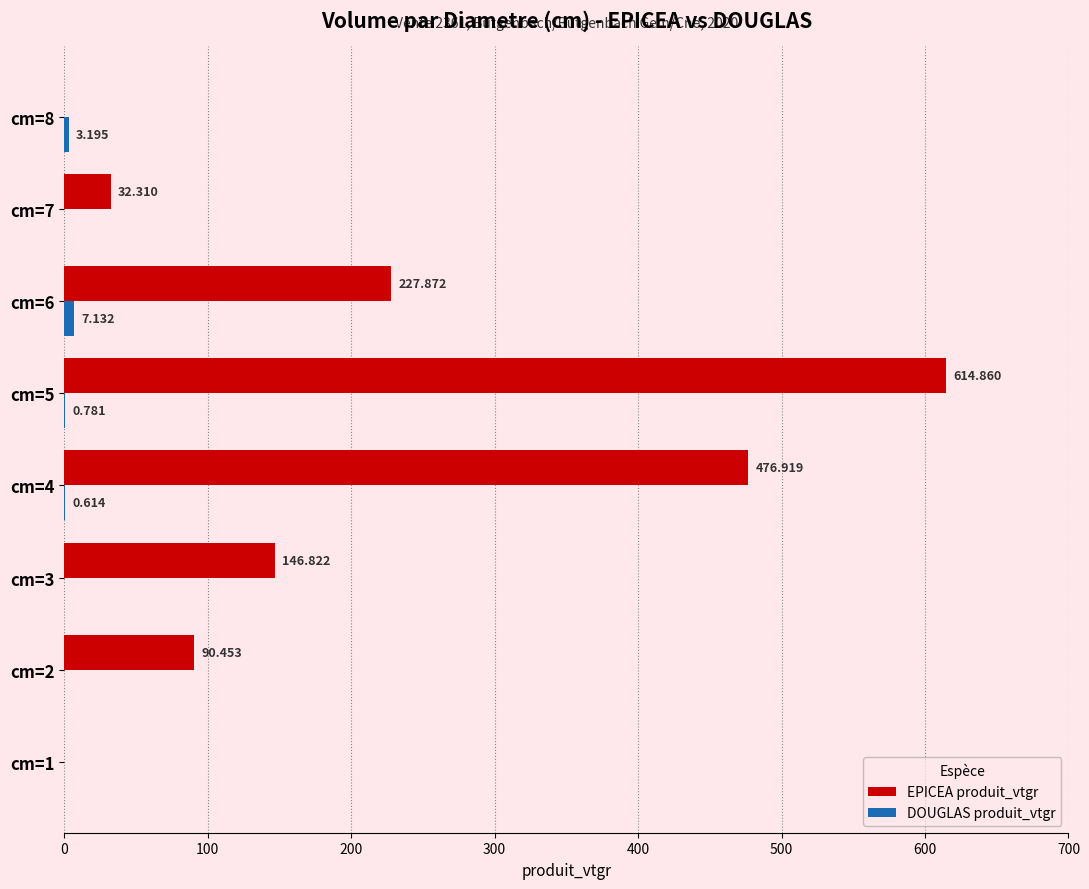

At which category is the sum across all series the highest?

cm=5